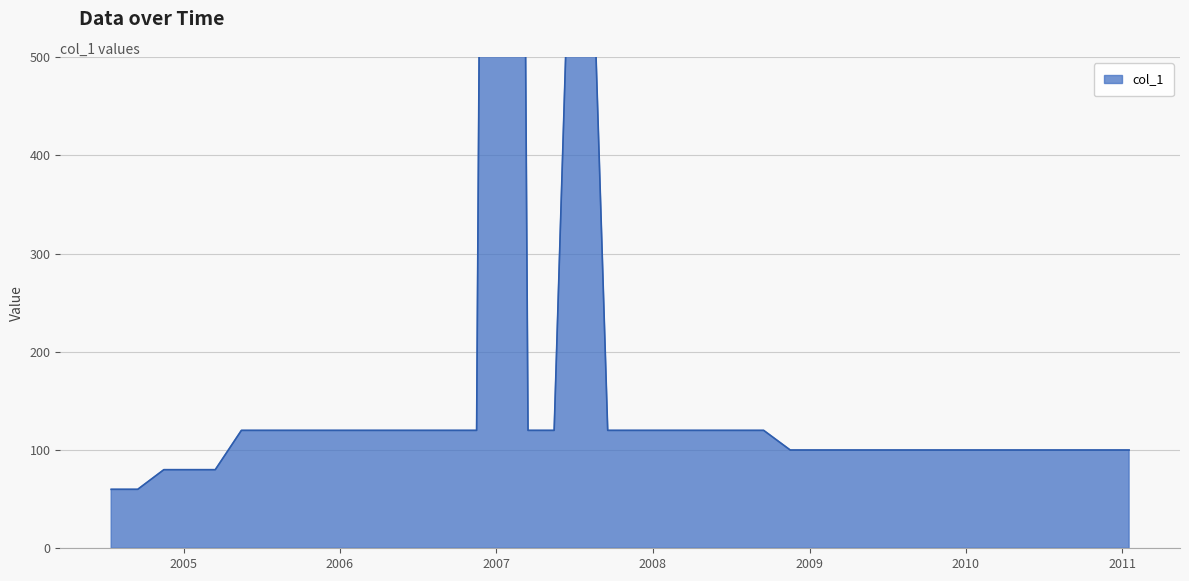

Where is the first local maximum?

20070116